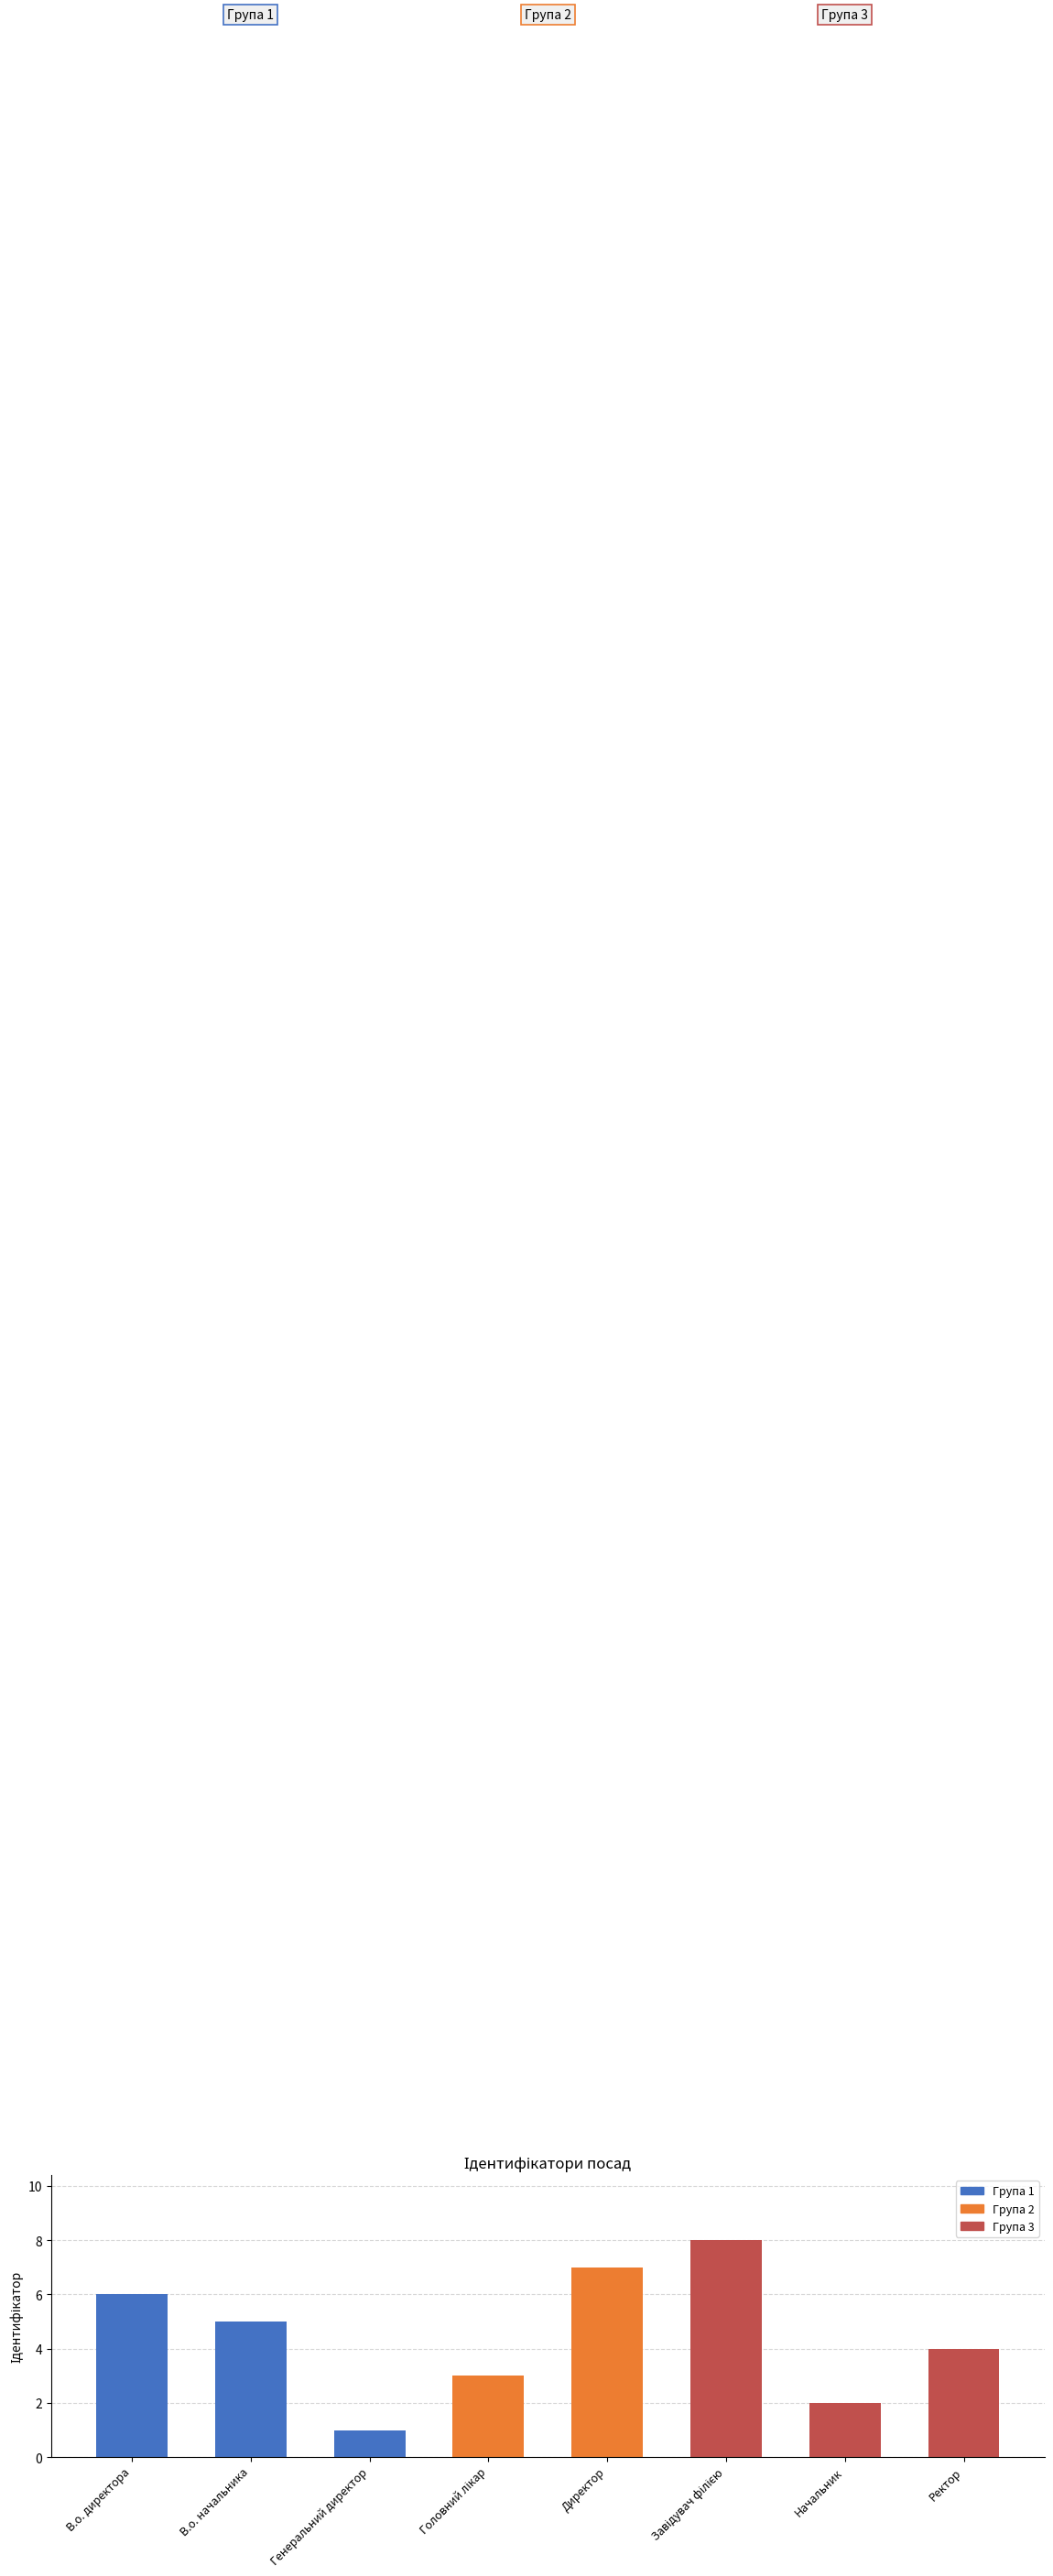

What is the value of the 8th bar from the left?

4